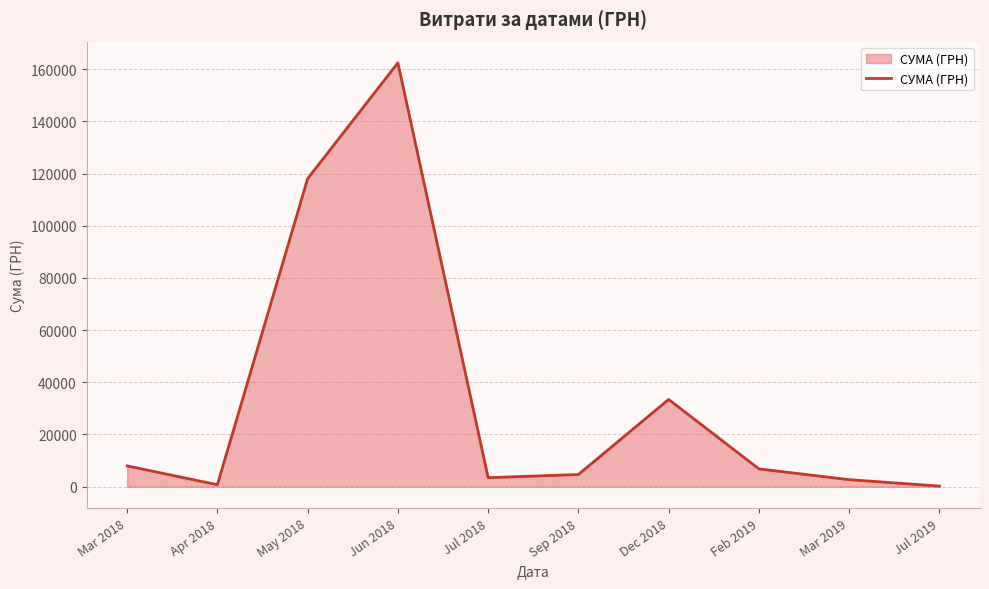

How many lines are shown in the chart?

1